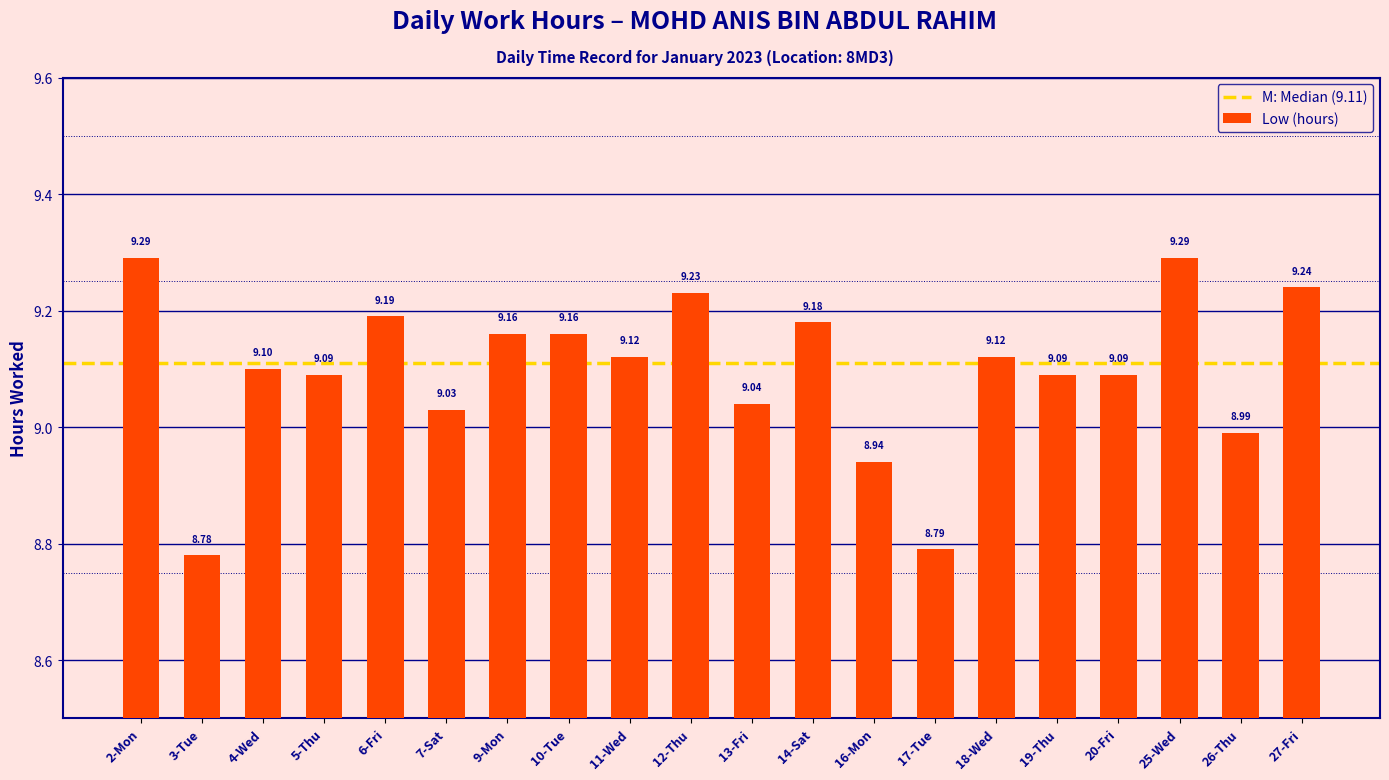

Read the value at 3-Tue.

8.8